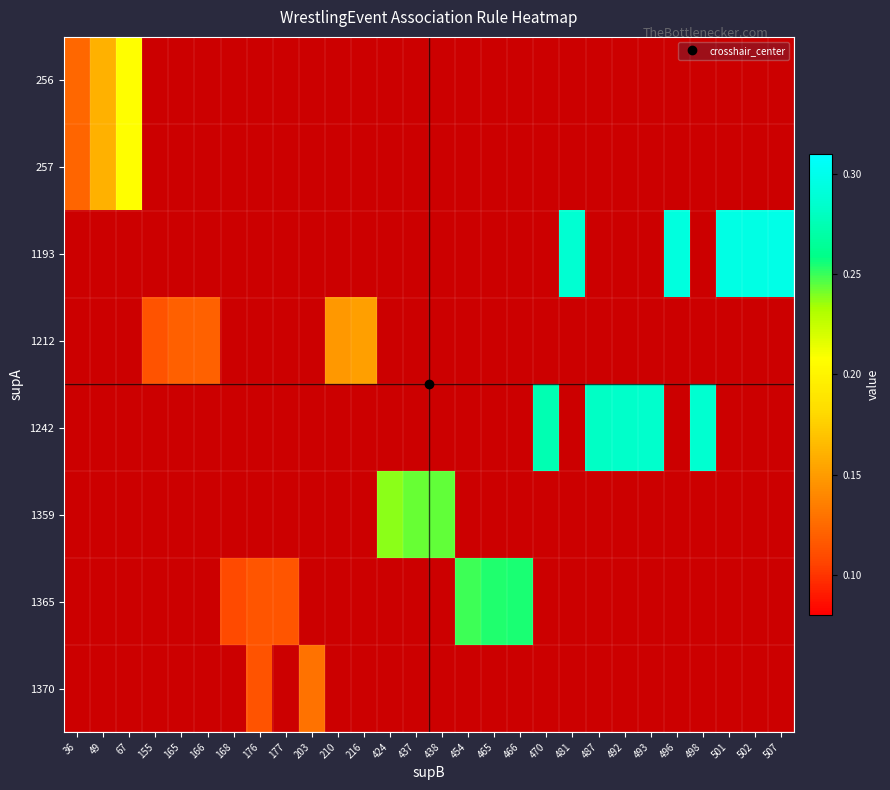

Count the number of categories in the chart.

28